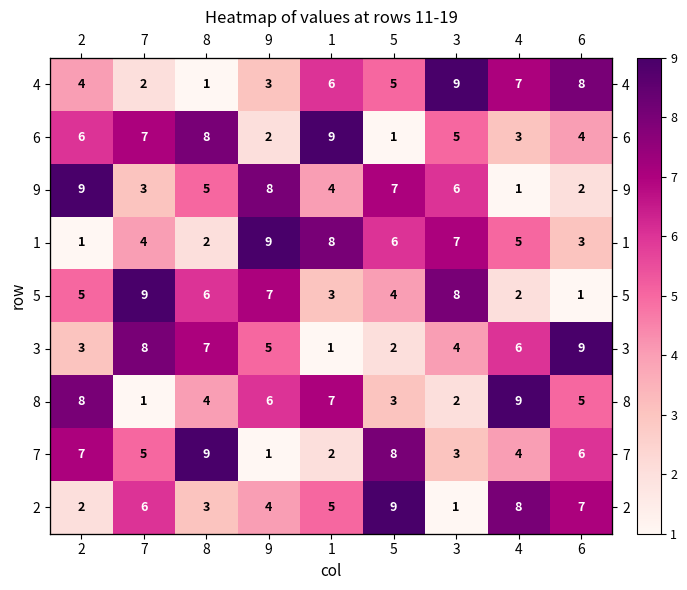

The value of 5 at 5 is 2. True or false?

False